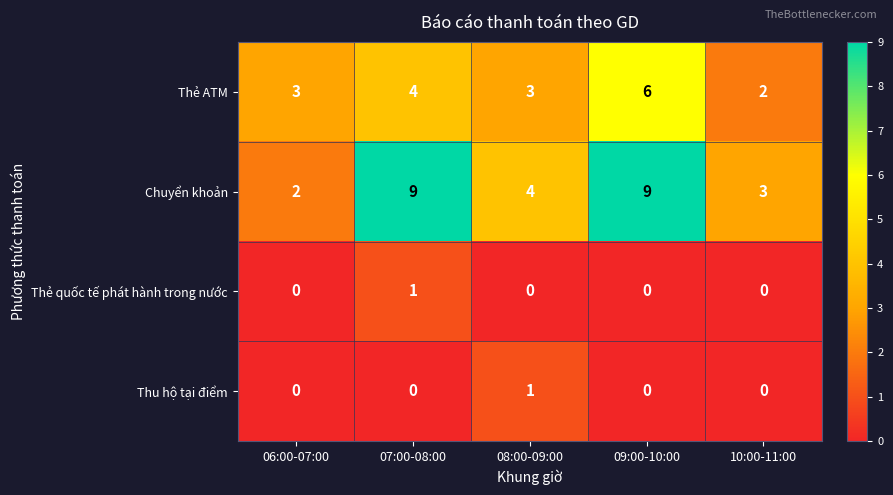

What is the difference between the Thẻ ATM values at 06:00-07:00 and 09:00-10:00?

3